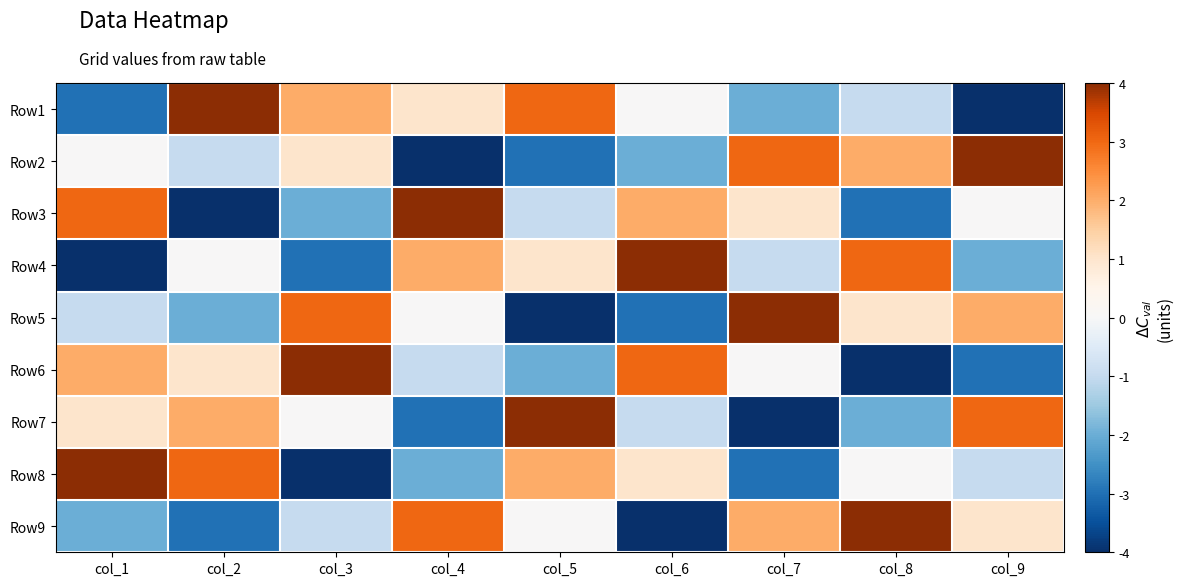

What is the spread (max minus min) of values at col_7?

8